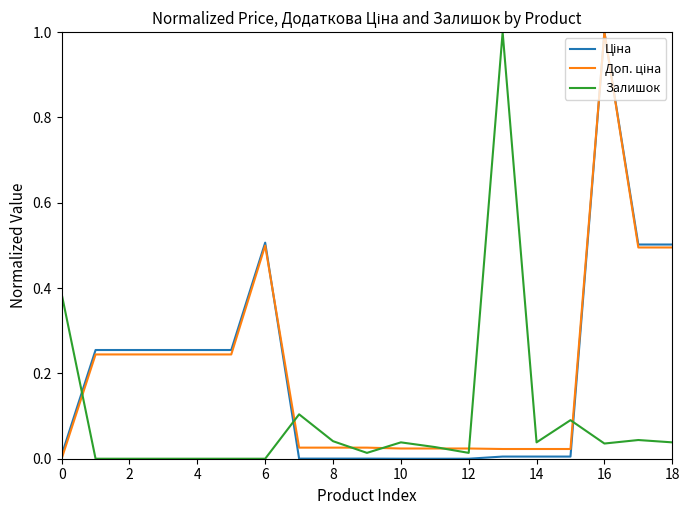

What is the sum of all Залишок values?

1.9